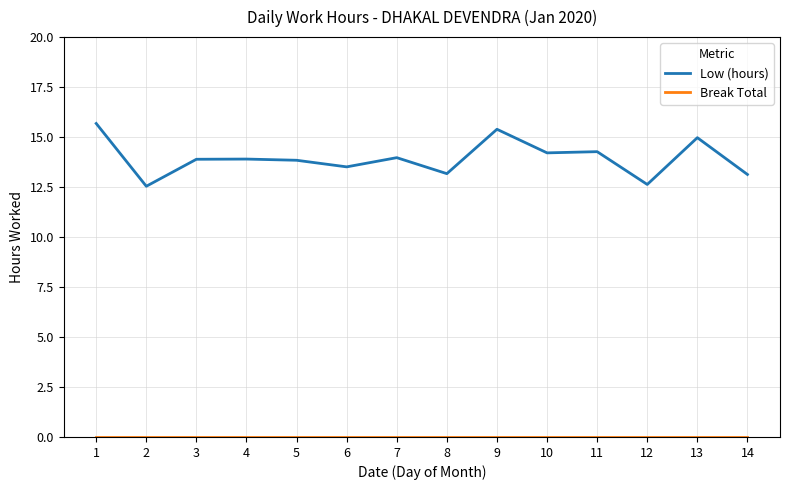

What is the total value across all series at 14?

13.1